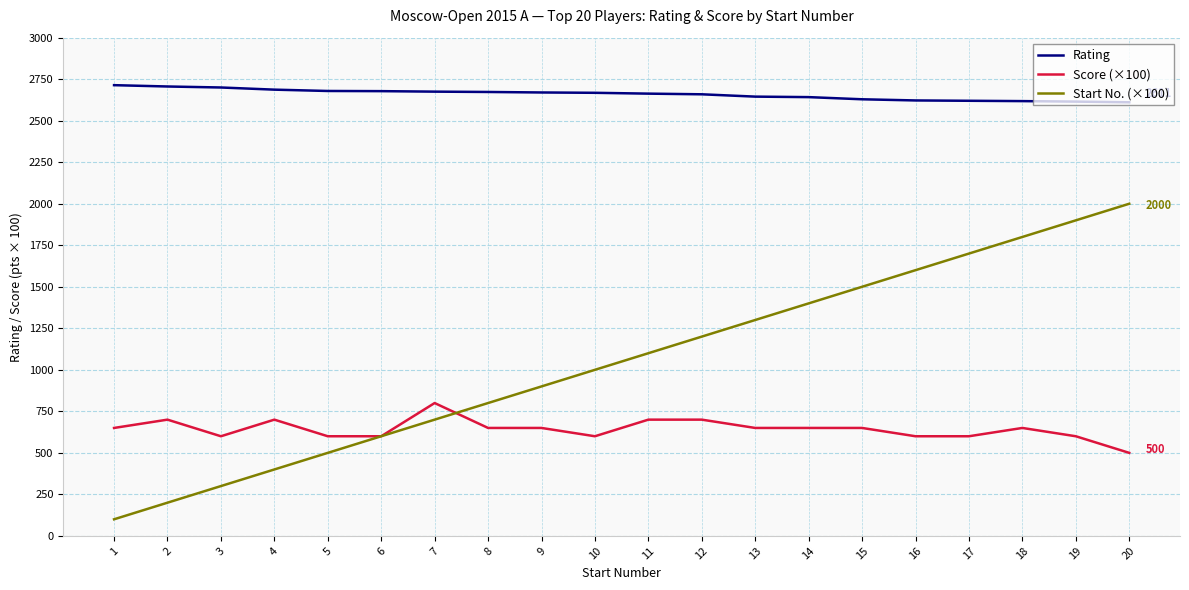

Which series has the largest total across all categories?

Rating